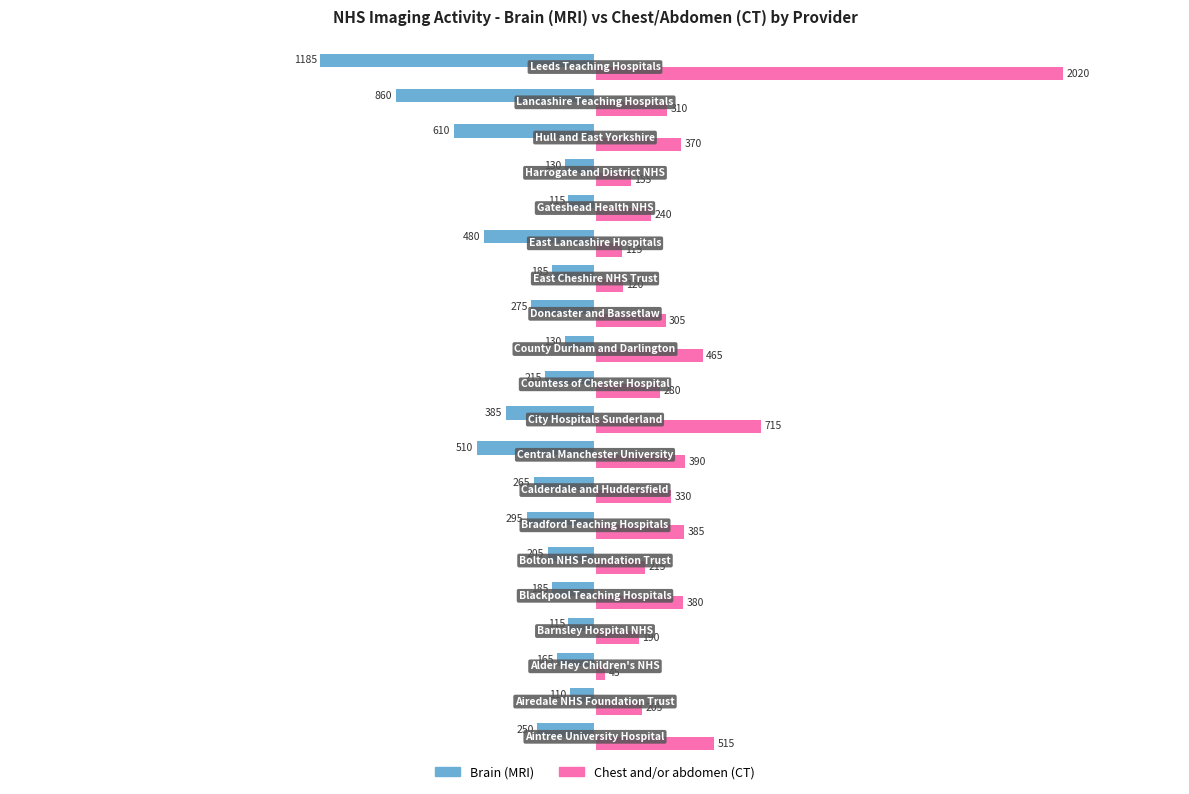

Which series has the largest total across all categories?

Chest and/or abdomen (CT)